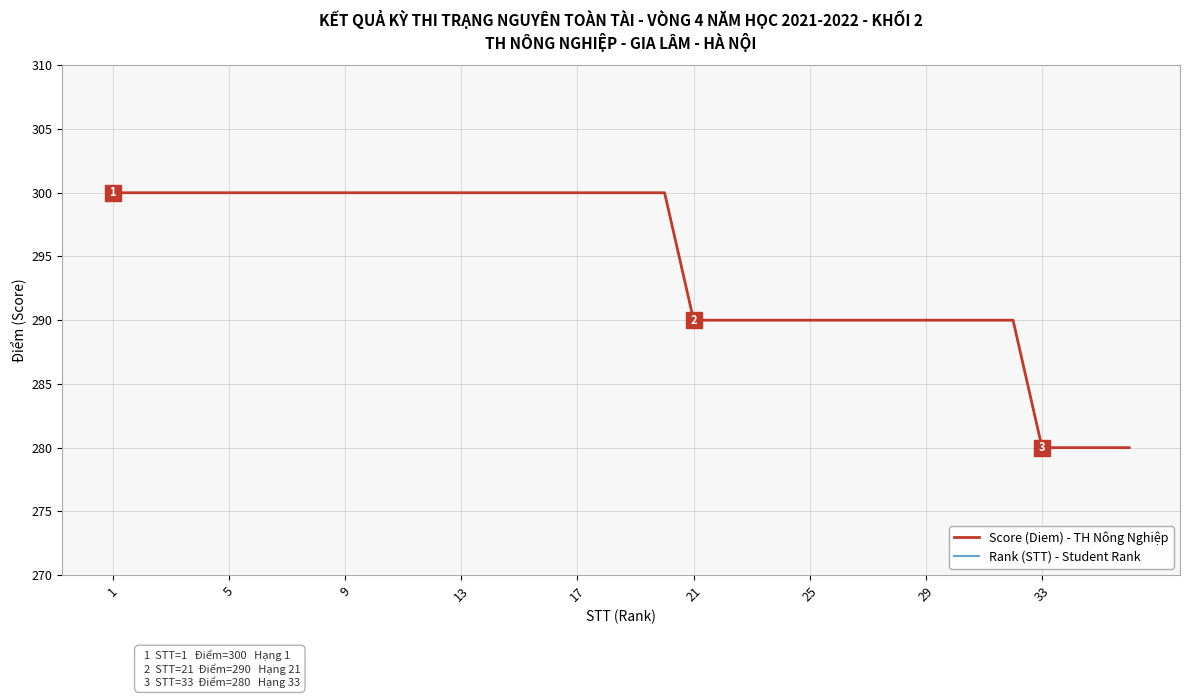

Which series has the largest total across all categories?

Score (Diem) - TH Nông Nghiệp